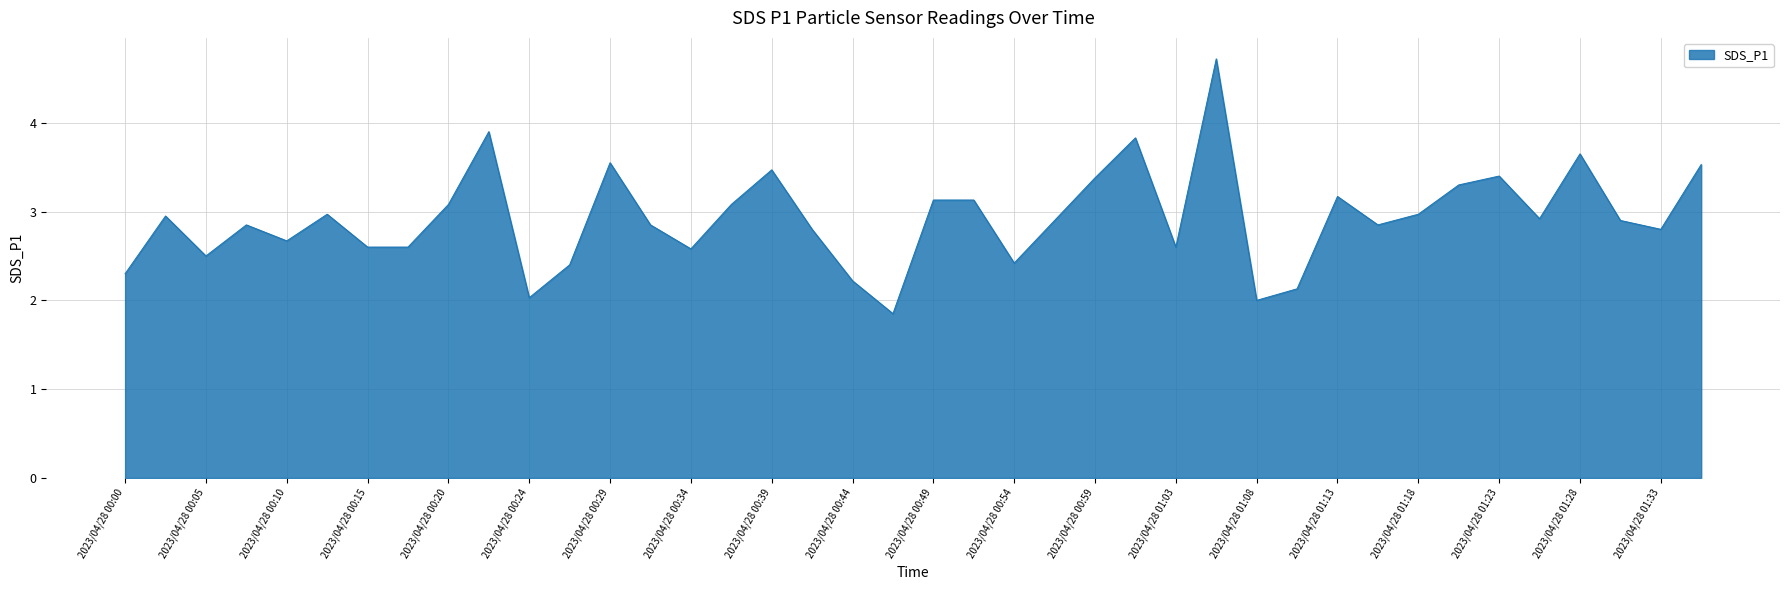

What is the greatest value displayed?

4.7